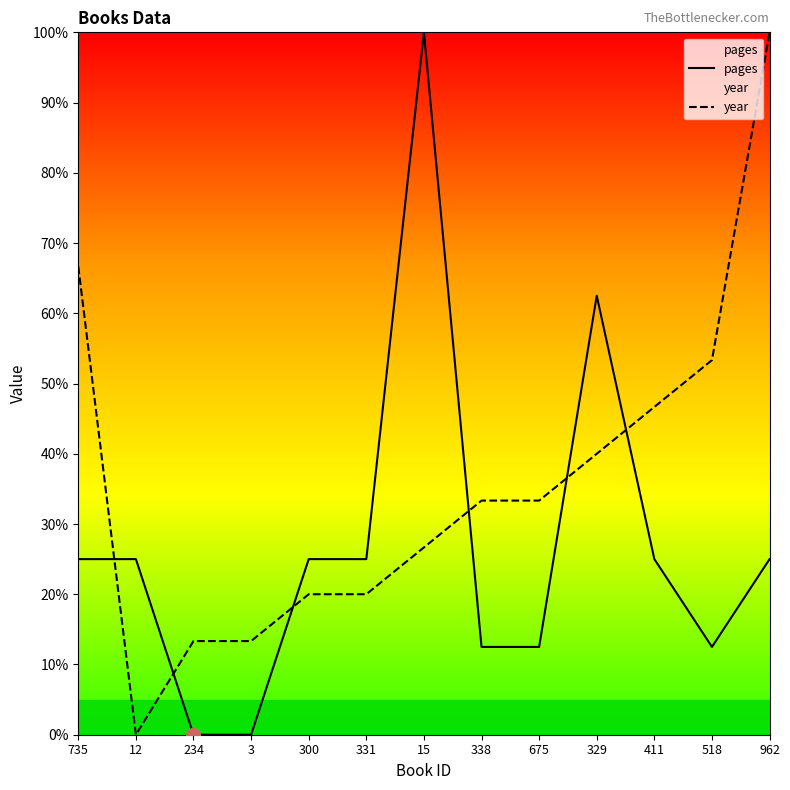

At how many categories does at least one series exceed 0?

13